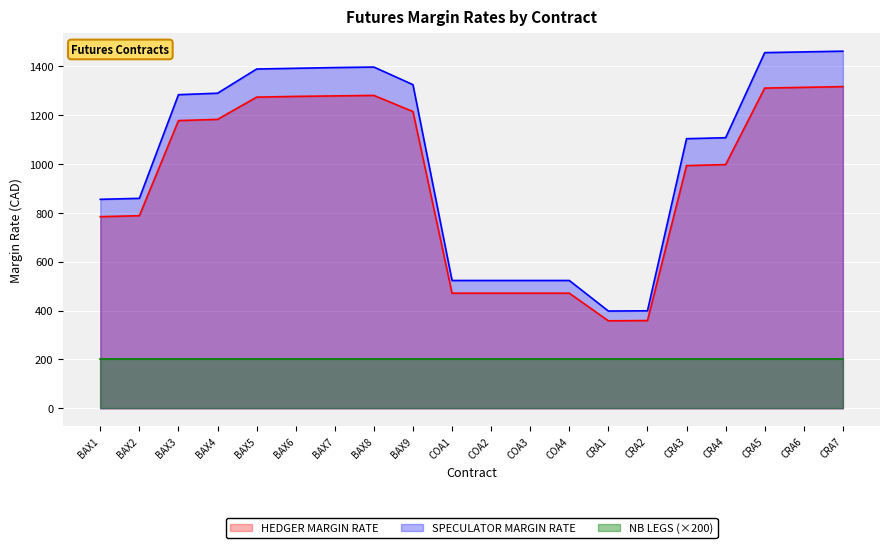

True or false: SPECULATOR MARGIN RATE has a value of 1458 at CRA6.

True